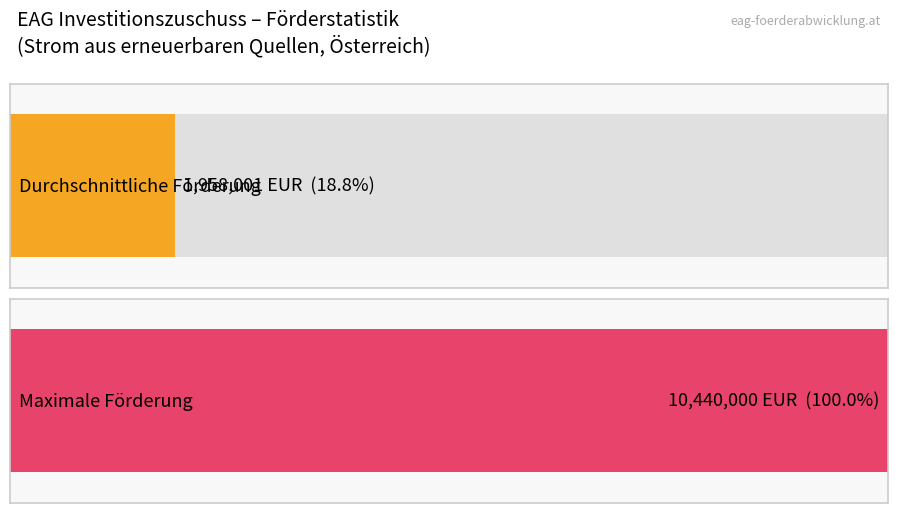

True or false: the data shows 1324362 at KWKW Breiteneben.

False